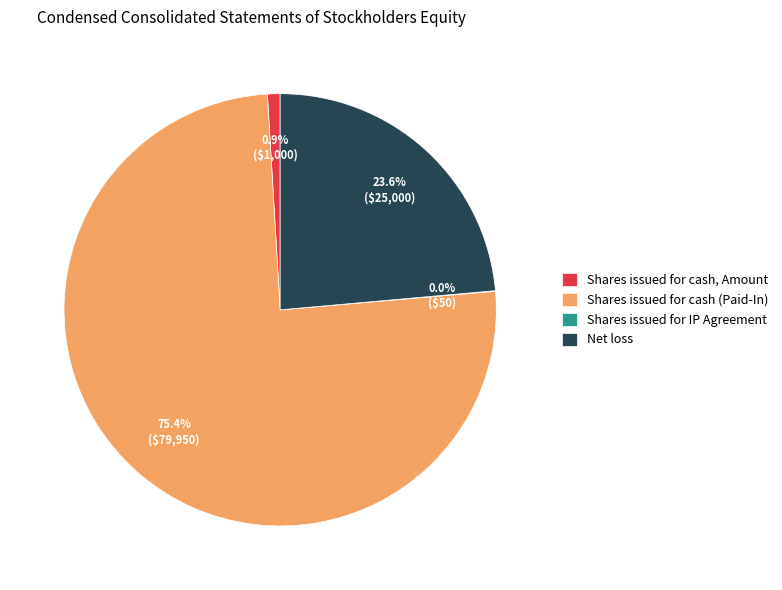

What is the ratio of the value at Shares issued for cash (Paid-In) to the value at Net loss?

3.2